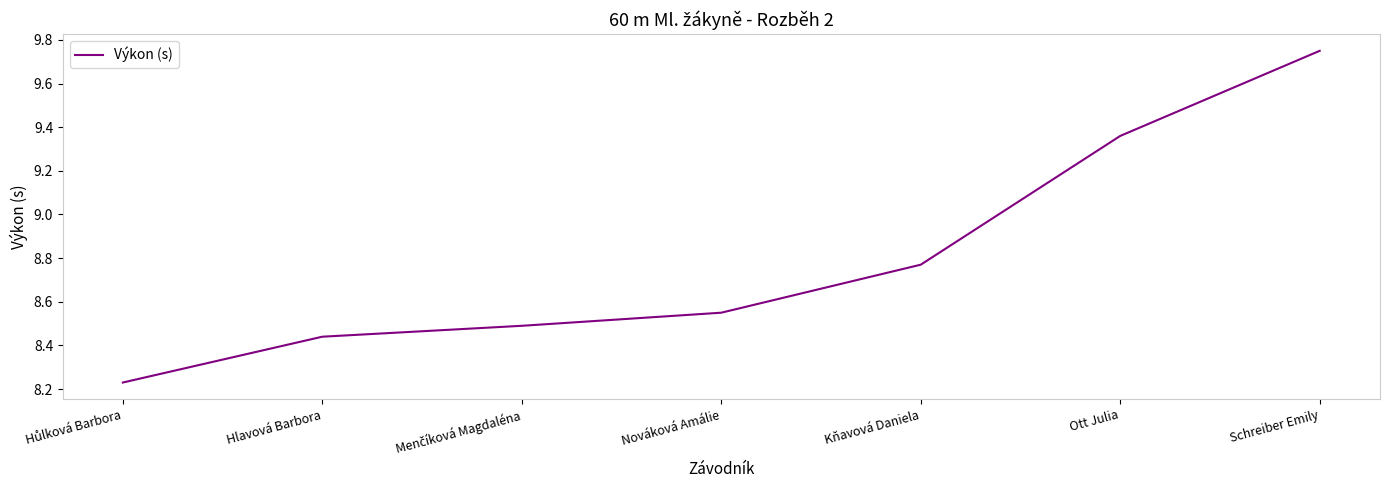

What is the difference between the second highest and minimum values?

1.1